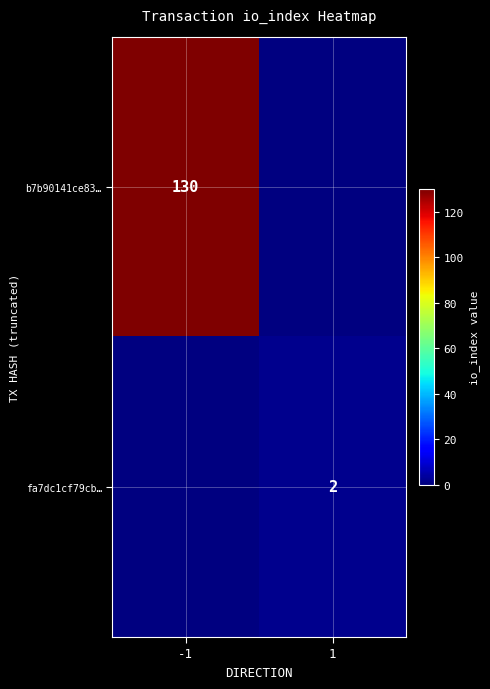

The fa7dc1cf79cb… series shows 1 at 1. True or false?

False